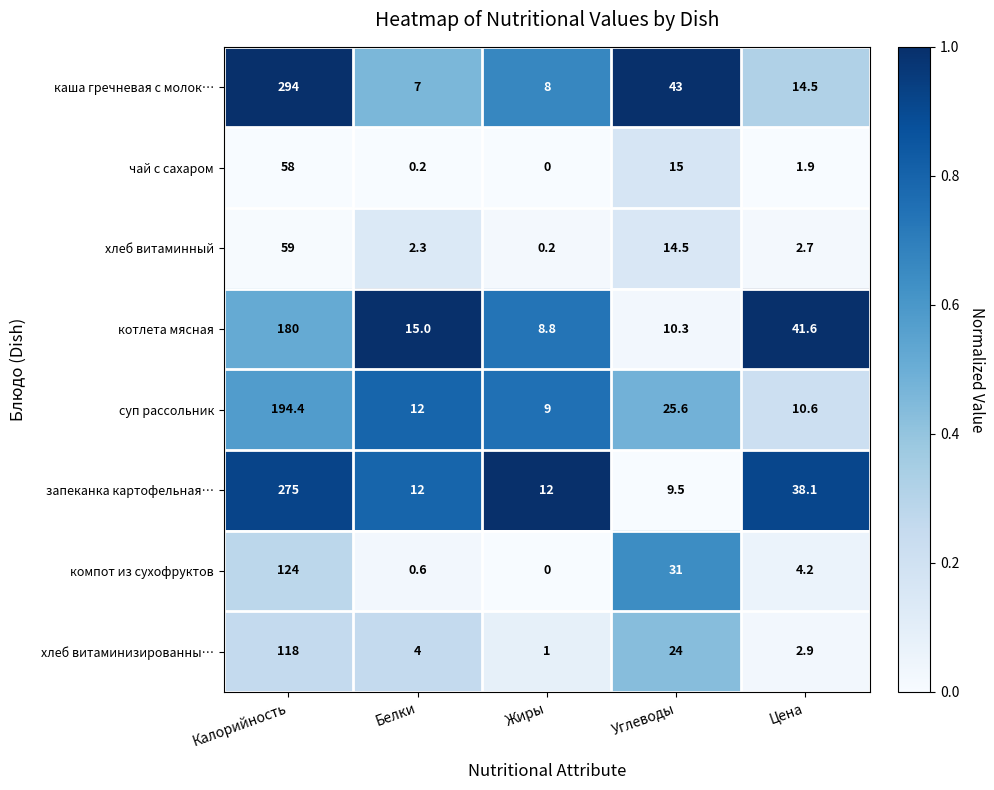

How many distinct data groups are displayed?

8